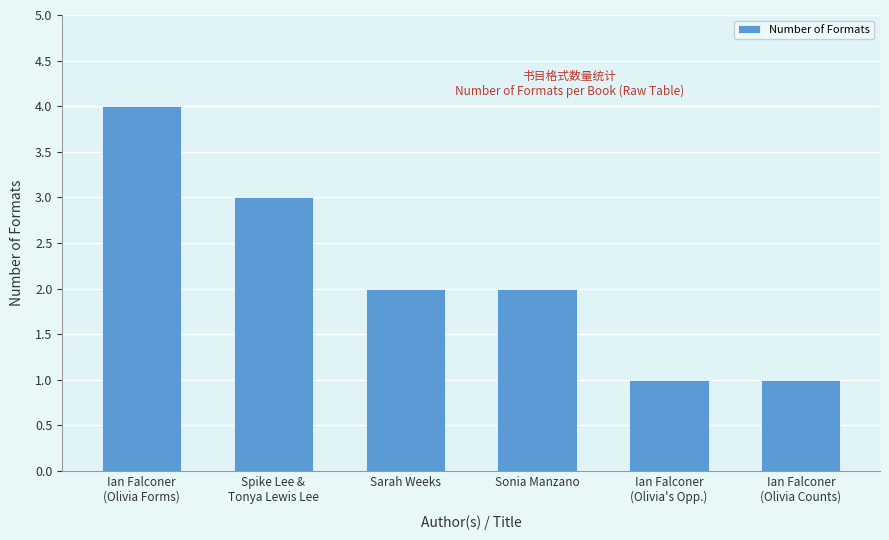

What is the change in value from Ian Falconer
(Olivia Forms) to Sonia Manzano?

-2